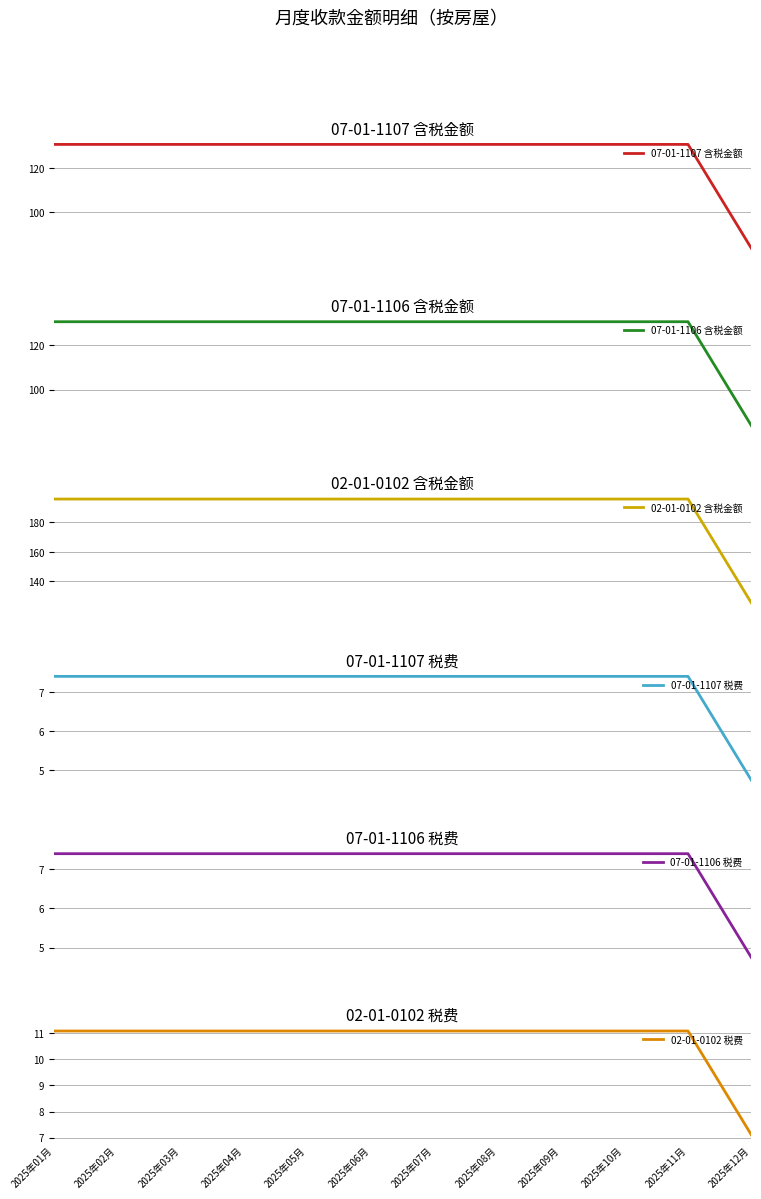

True or false: 07-01-1107 税费 has more than 2 points higher than both neighbors.

False